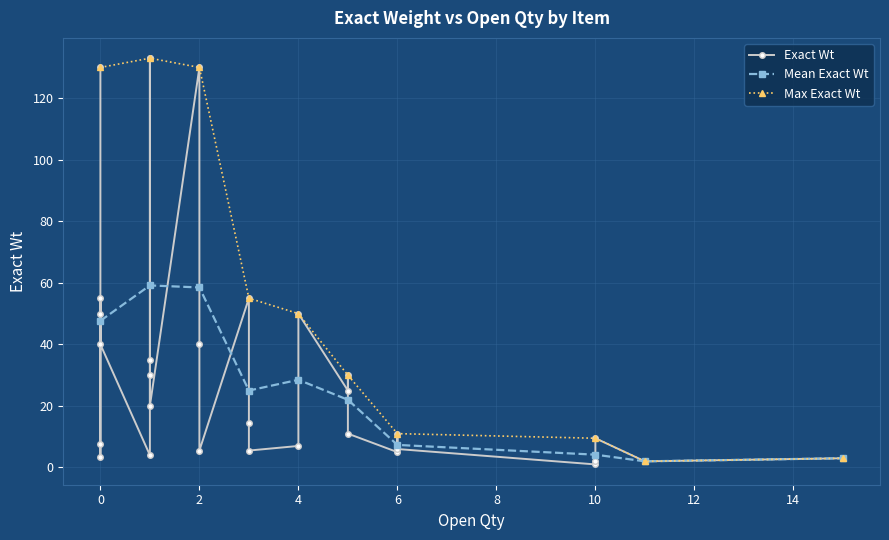

Where is the first local maximum?

4